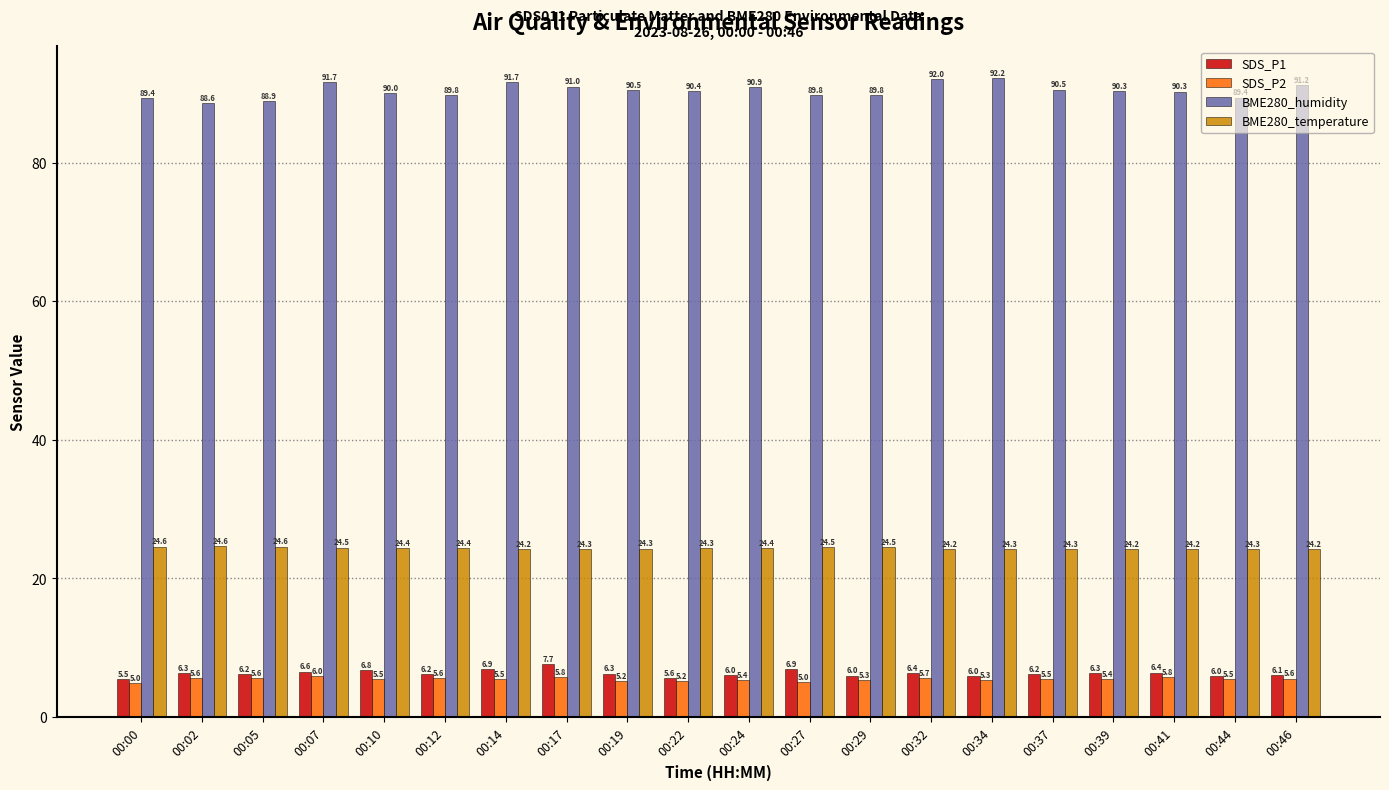

What is the total value across all series at 00:37?

126.5